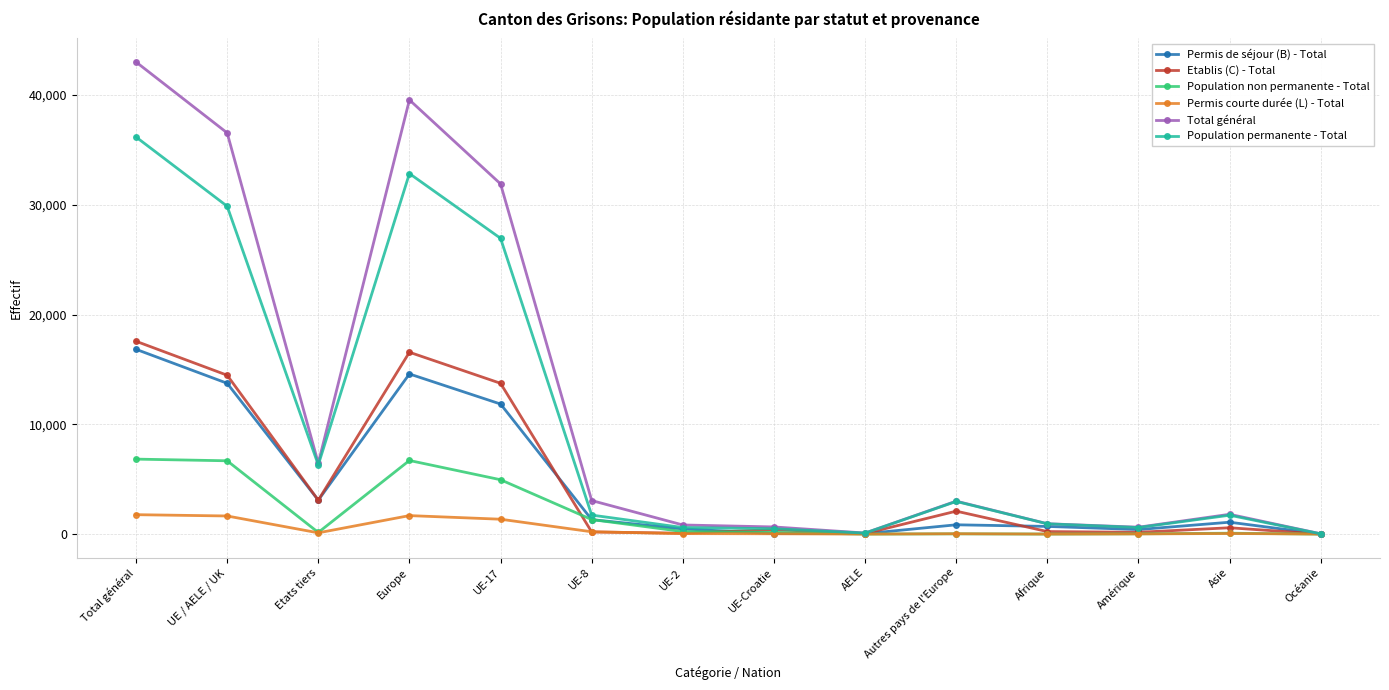

At which label is Permis de séjour (B) - Total closest to 8424?

UE-17